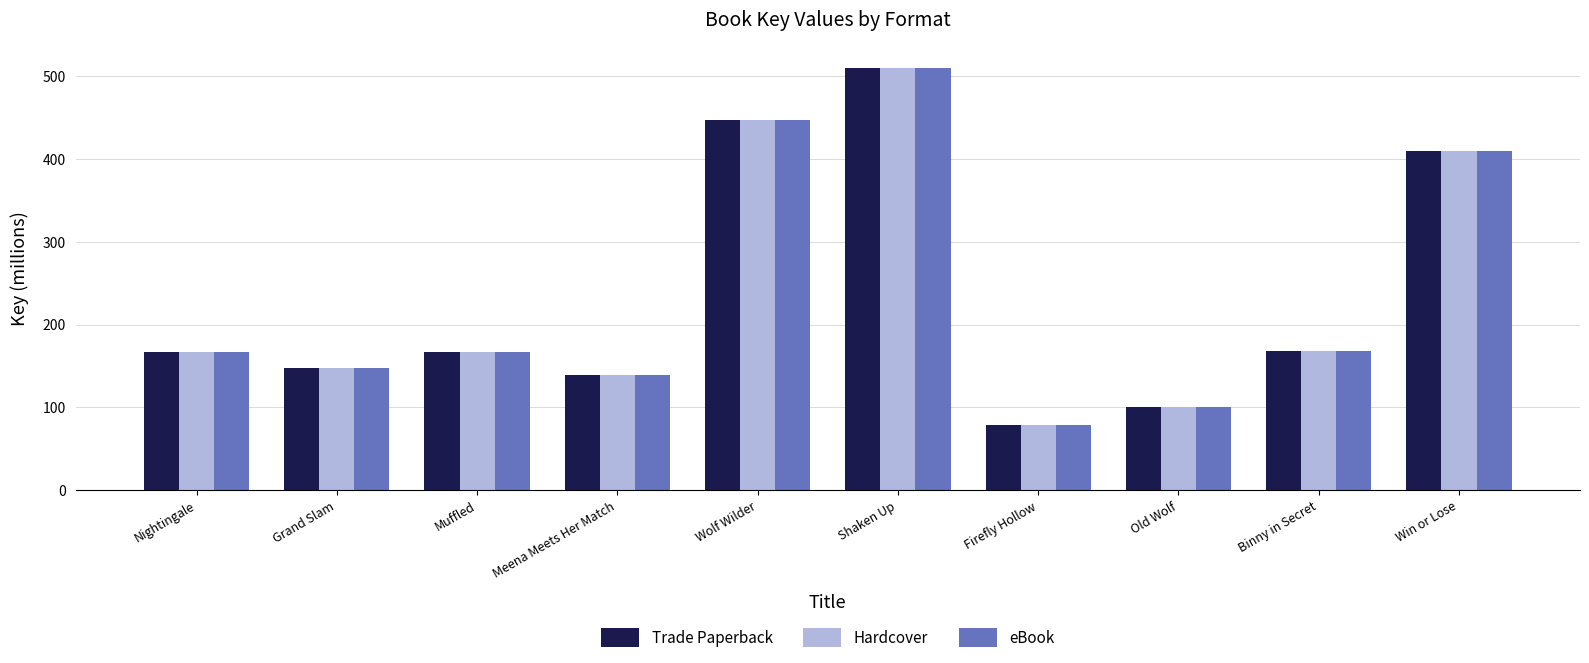

Where does the Hardcover series first go above 167?

Nightingale